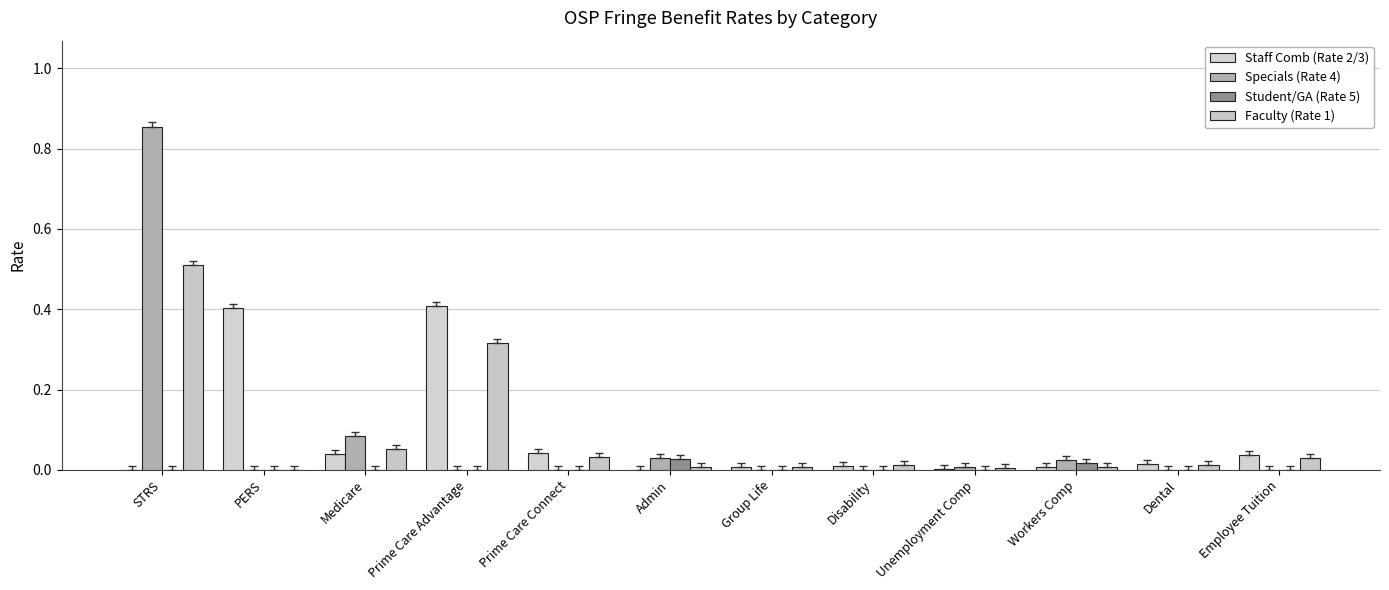

Reading right to left, list all the values displayed in this chart.

Staff Comb (Rate 2/3): 0.0	0.0	0.0	0.0	0.0	0.0	0.0	0.0	0.4	0.0	0.4	0.0
Specials (Rate 4): 0.0	0.0	0.0	0.0	0.0	0.0	0.0	0.0	0.0	0.1	0.0	0.9
Student/GA (Rate 5): 0.0	0.0	0.0	0.0	0.0	0.0	0.0	0.0	0.0	0.0	0.0	0.0
Faculty (Rate 1): 0.0	0.0	0.0	0.0	0.0	0.0	0.0	0.0	0.3	0.1	0.0	0.5